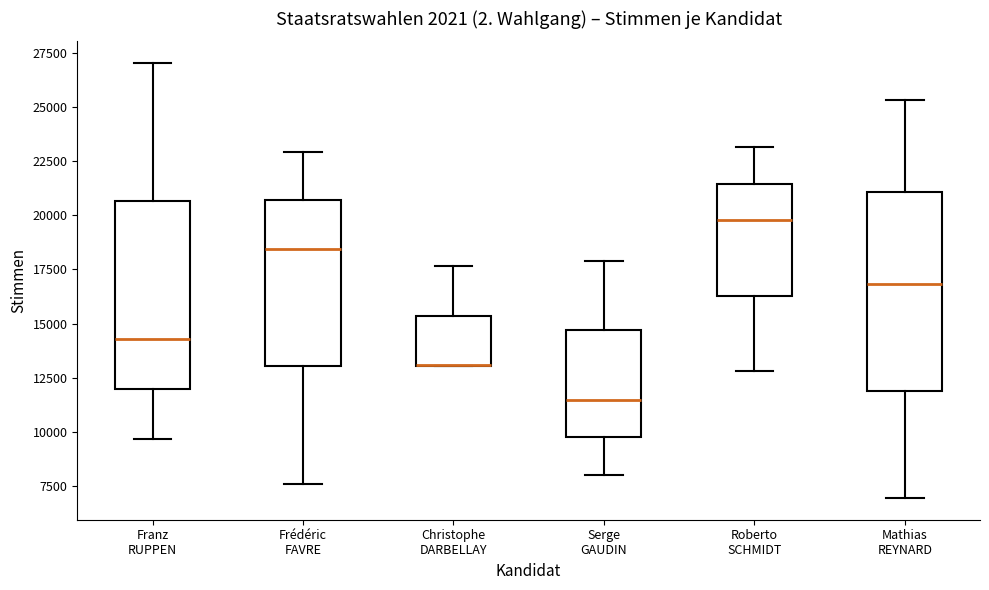

Reading left to right, read every box against the y-axis: the position of its median line, the range the box covers, and the ends of its whiskers. The values are not printed on the chart, so give them approximately, as read against the axis.

Franz RUPPEN: median 14500, box 12000 to 20500, whiskers 9500 to 27000
Frédéric FAVRE: median 18500, box 13000 to 20500, whiskers 7500 to 23000
Christophe DARBELLAY: median 13000 (drawn on the box's lower edge), box 13000 to 15500, whiskers 13000 to 17500
Serge GAUDIN: median 11500, box 10000 to 14500, whiskers 8000 to 18000
Roberto SCHMIDT: median 20000, box 16500 to 21500, whiskers 13000 to 23000
Mathias REYNARD: median 17000, box 12000 to 21000, whiskers 7000 to 25500